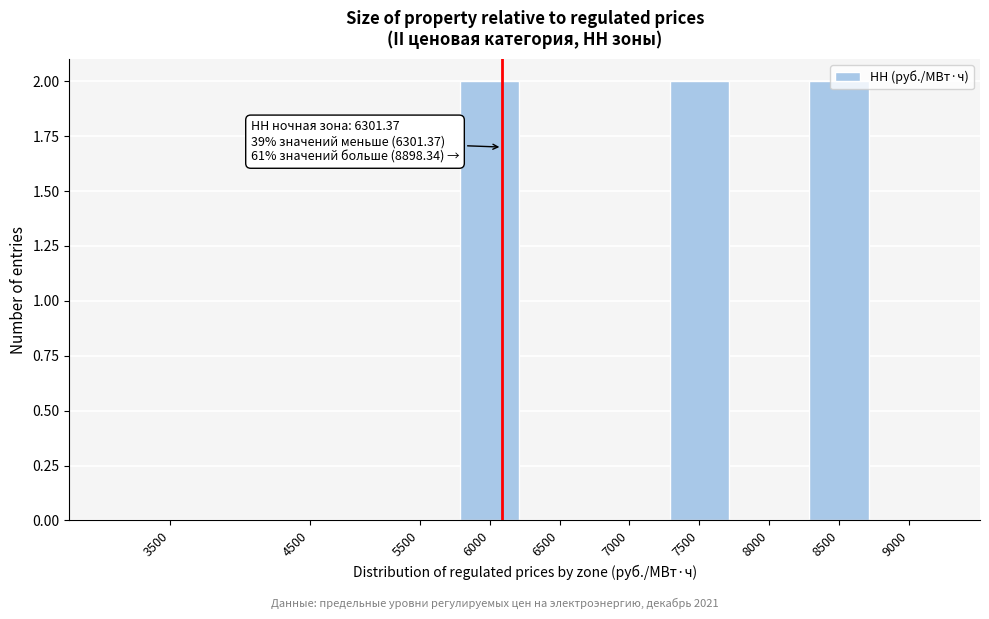

The chart shows a value of 2 at 7500. True or false?

True